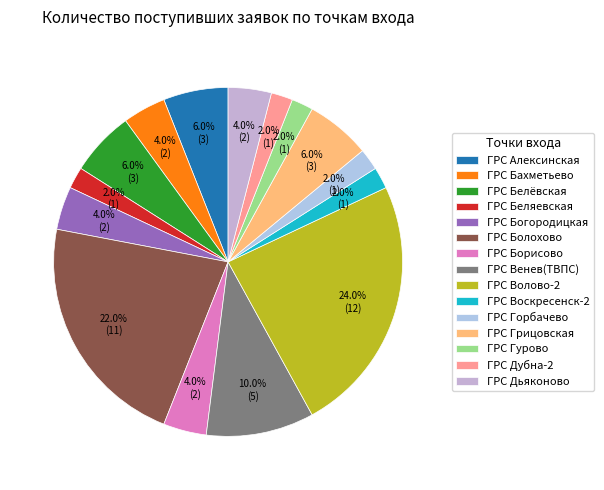

Is there a majority slice in this chart?

No